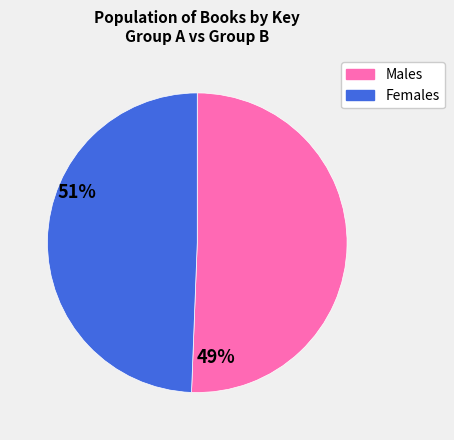

Count the number of slices in the pie.

2